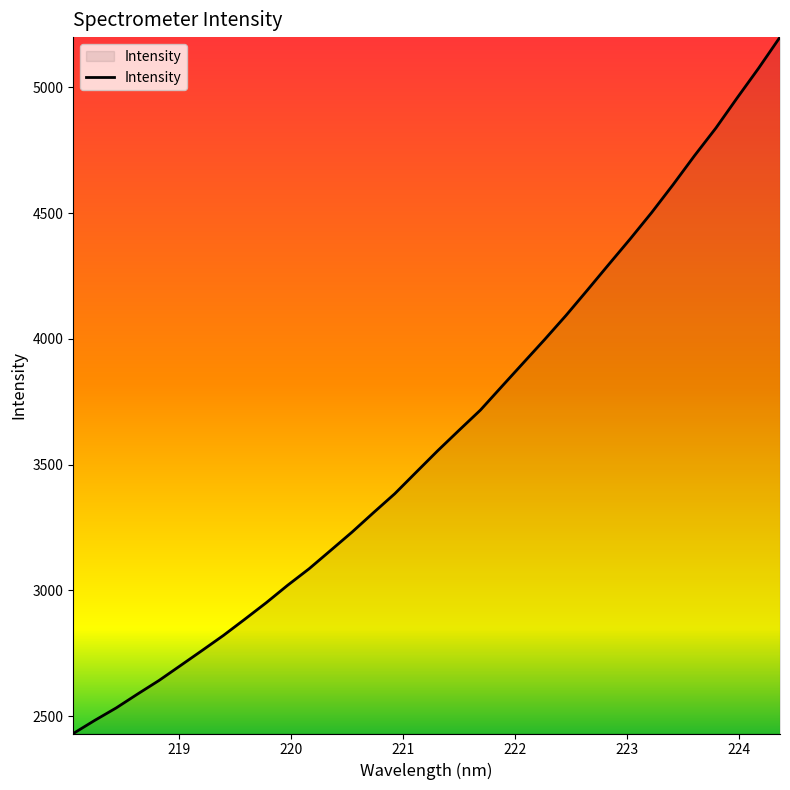

What is the minimum value shown in the chart?

2431.5